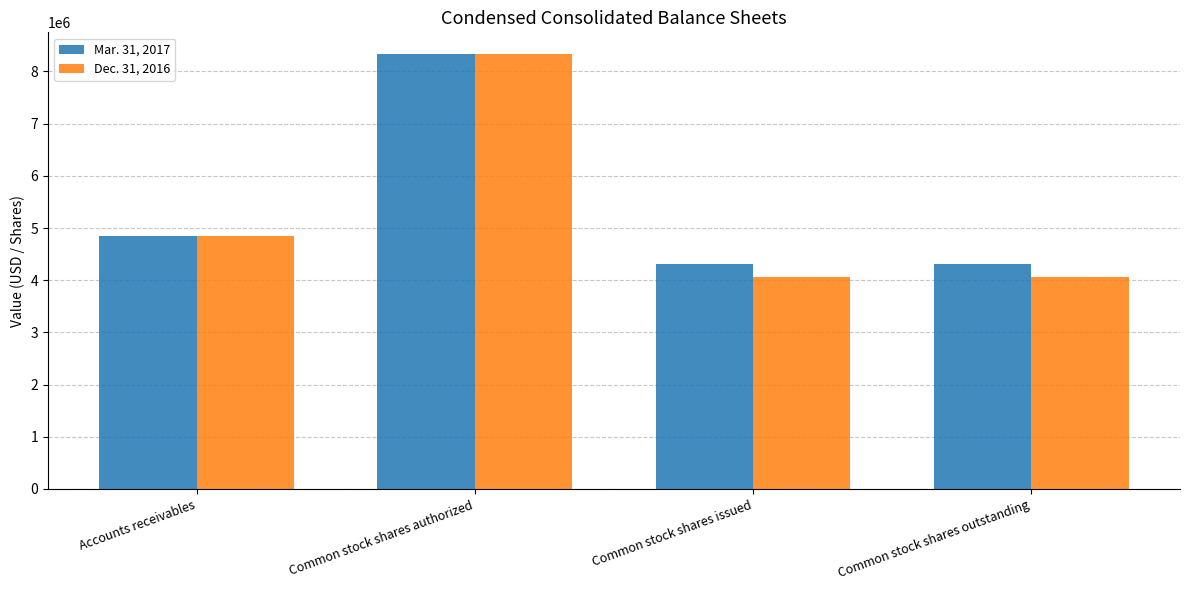

What is the maximum value for Dec. 31, 2016?

8333333